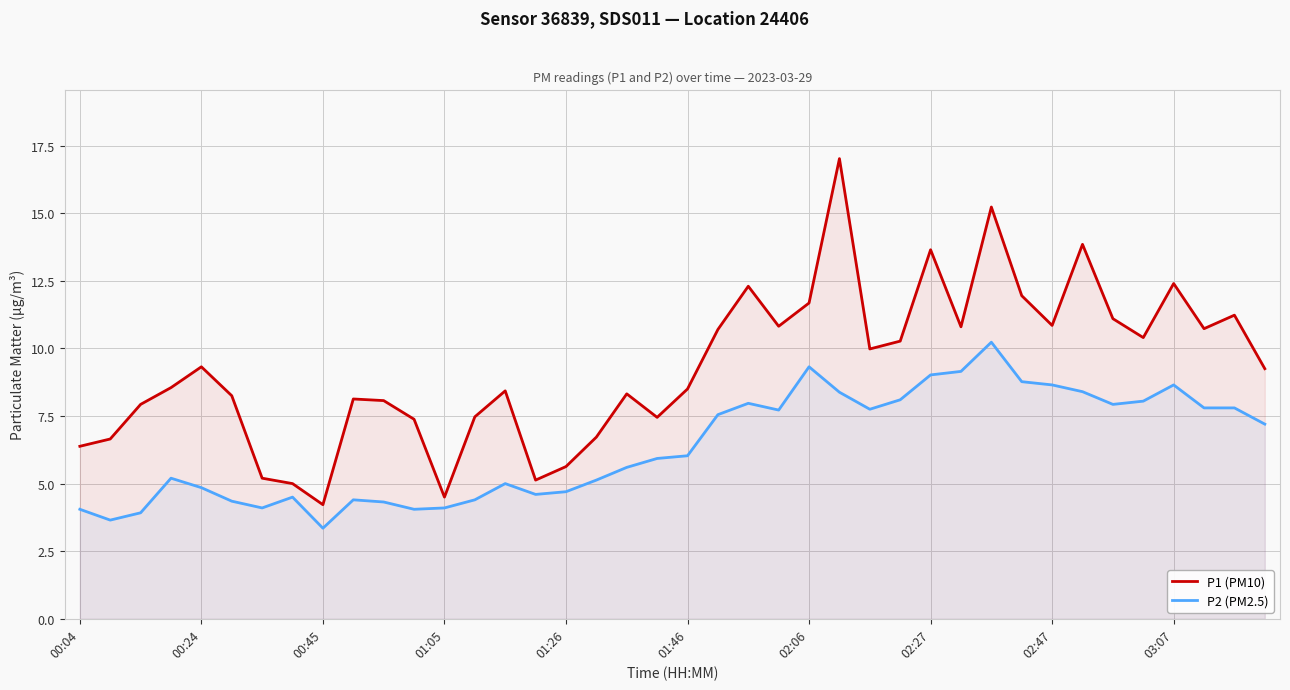

What position from the left is 38?

39